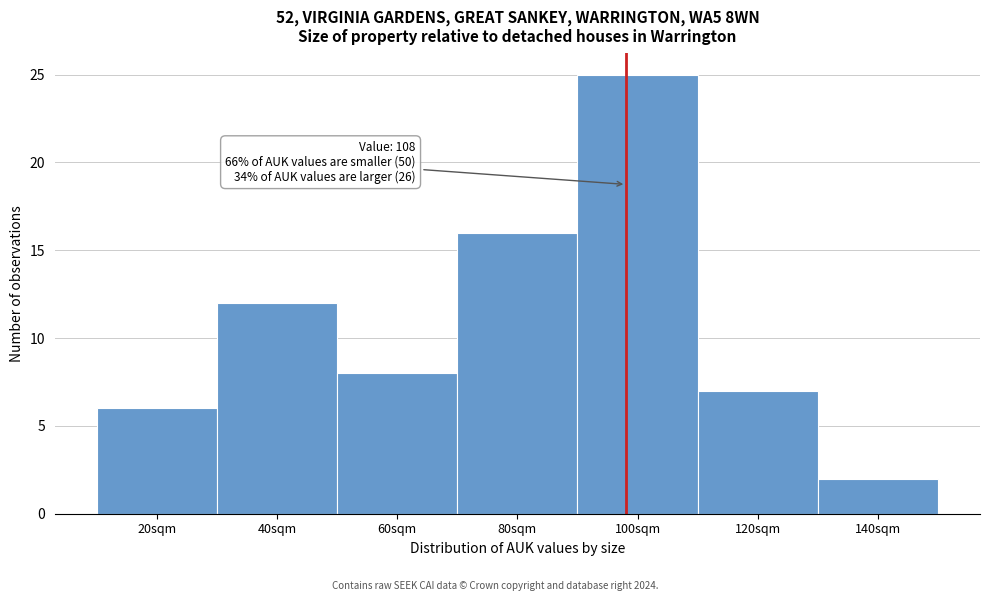

Reading left to right, transcribe all the data shown in this chart.

20sqm=6	40sqm=12	60sqm=8	80sqm=16	100sqm=25	120sqm=7	140sqm=2